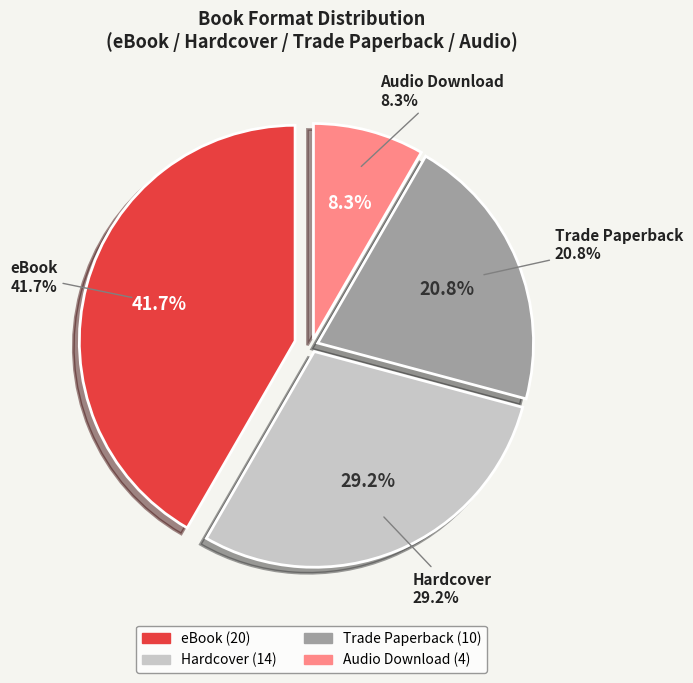

The Audio Download slice represents 8% of the pie. True or false?

True